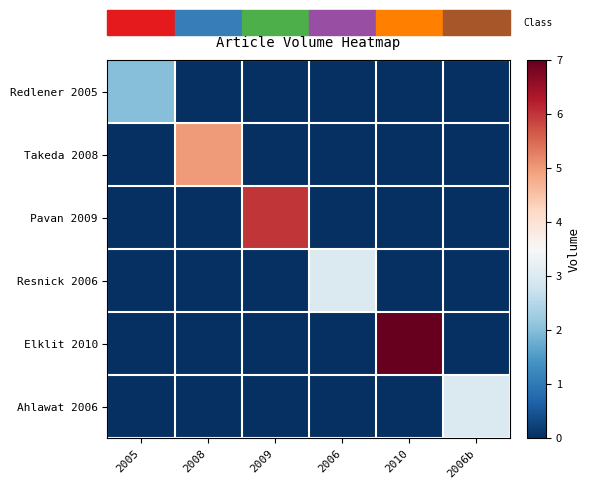

Rank the series by their maximum value, from lowest to highest.

Redlener 2005, Resnick 2006, Ahlawat 2006, Takeda 2008, Pavan 2009, Elklit 2010